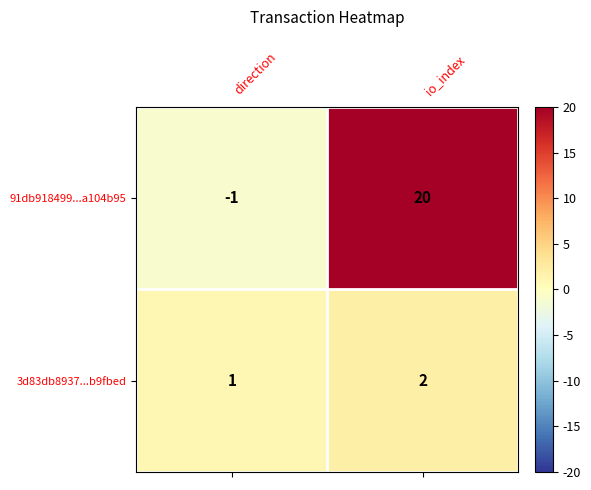

Between direction and io_index, which series saw the biggest shift?

91db918499...a104b95